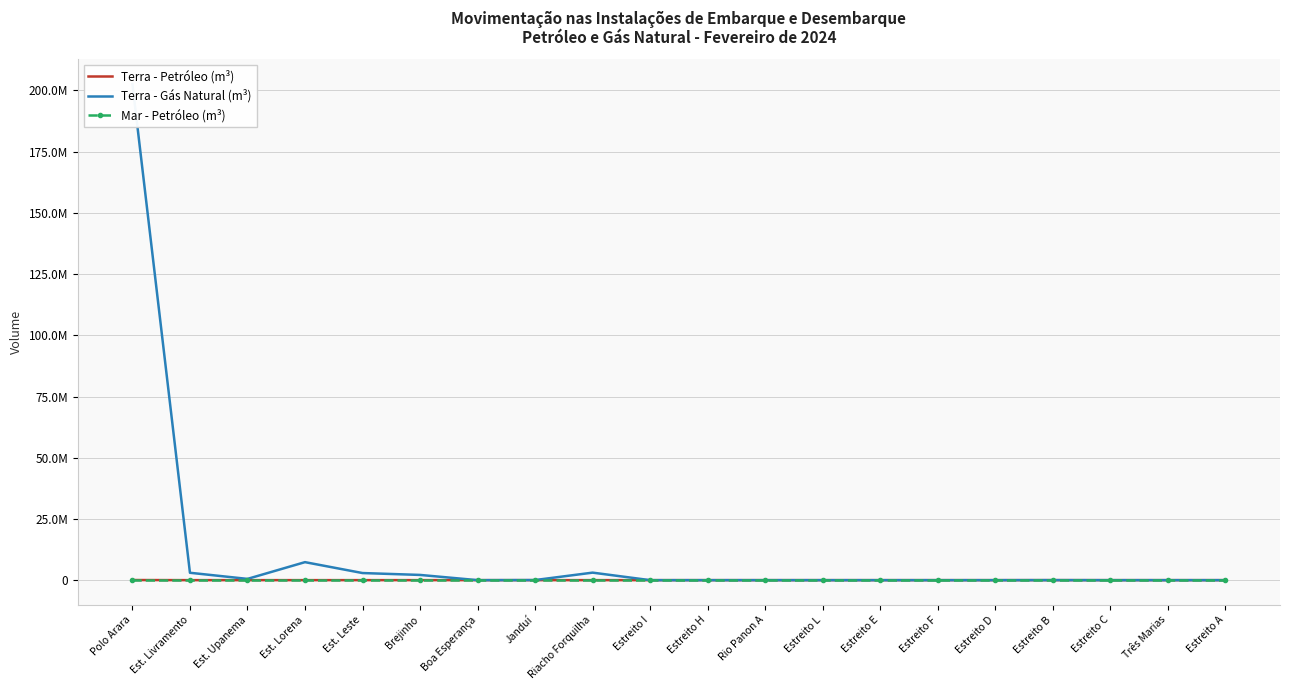

Read the Terra - Petróleo (m³) value at Est. Upanema.

582.0